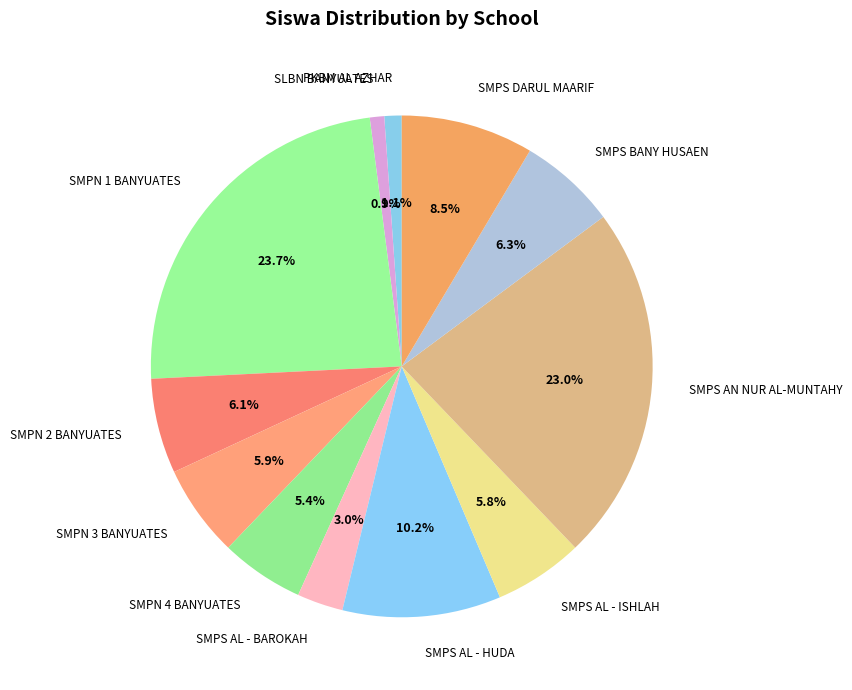

What is the largest slice in the pie chart?

SMPN 1 BANYUATES